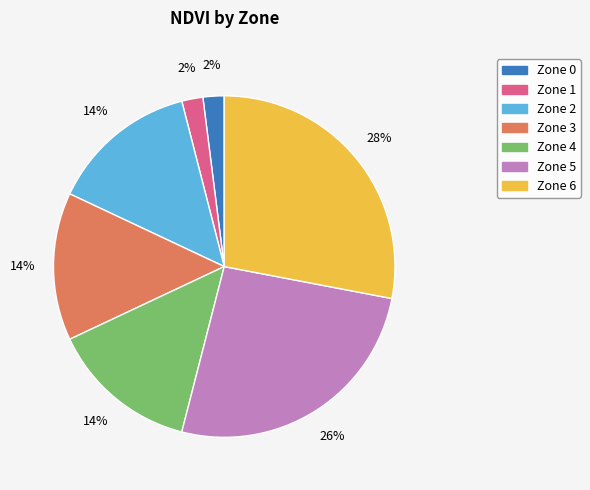

To the nearest percent, what is the difference between the Zone 2 and Zone 0 slice percentages?

12%